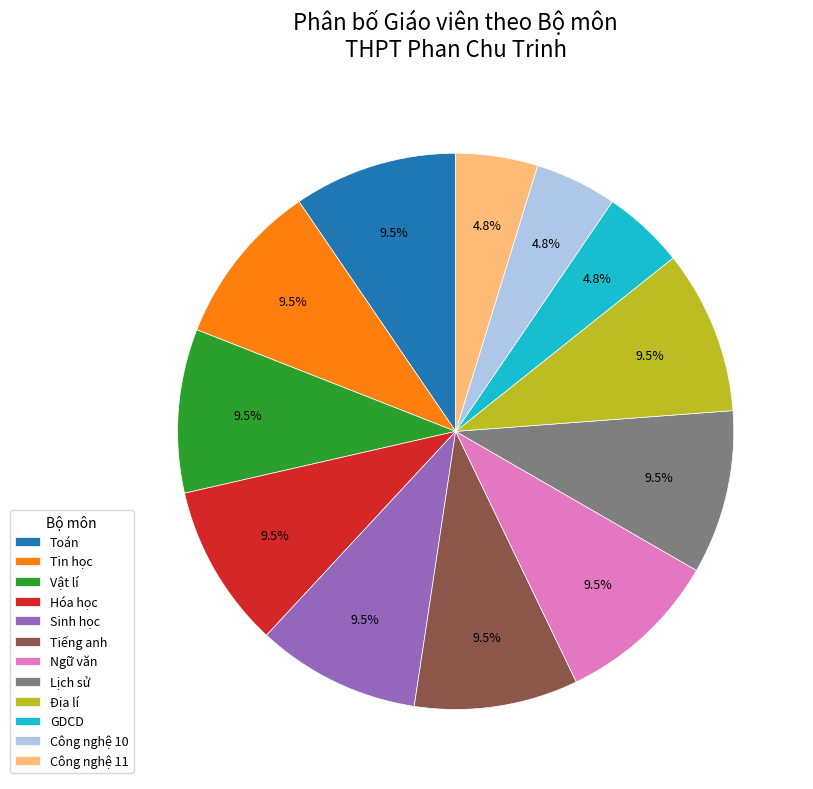

Is there any slice that represents more than half of the pie?

No